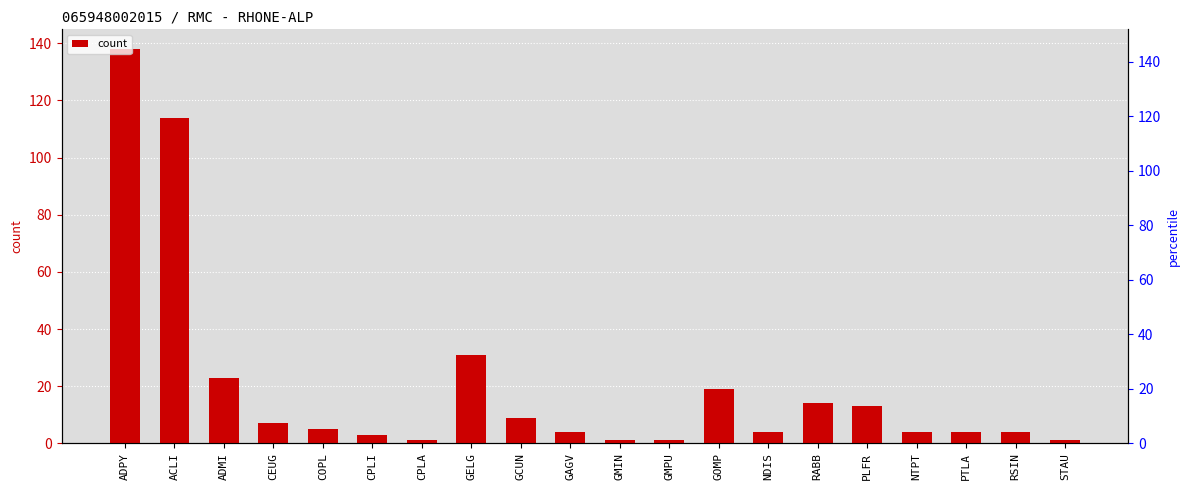

Read the value at STAU.

1